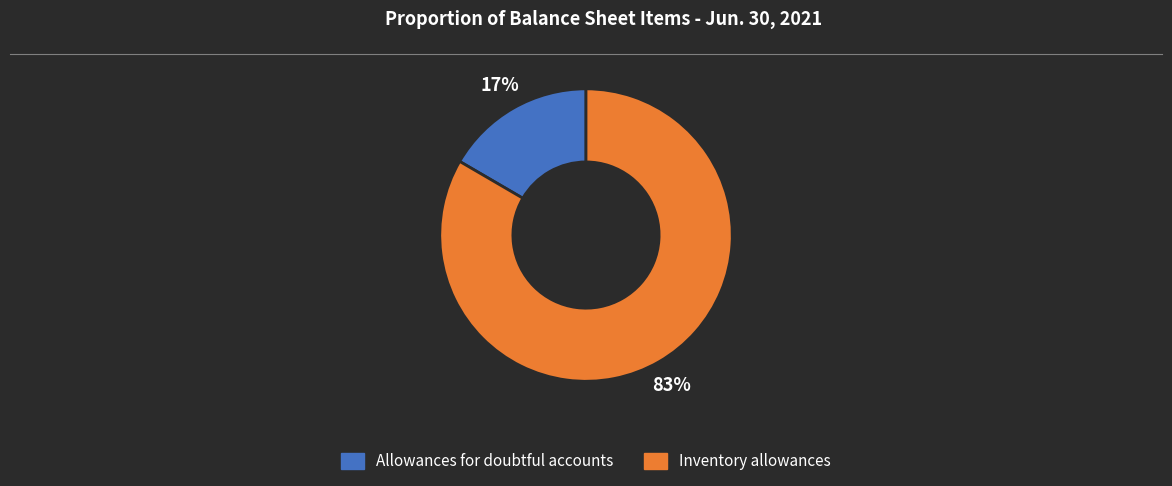

Between Allowances for doubtful accounts and Inventory allowances, which is larger?

Inventory allowances